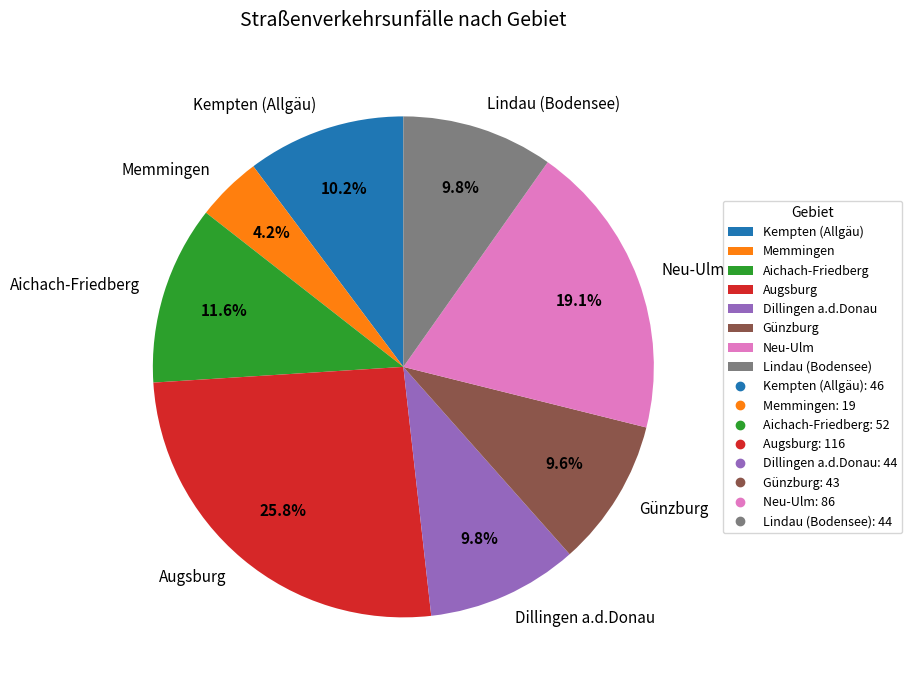

Is it true that Memmingen is 10% of the pie?

False